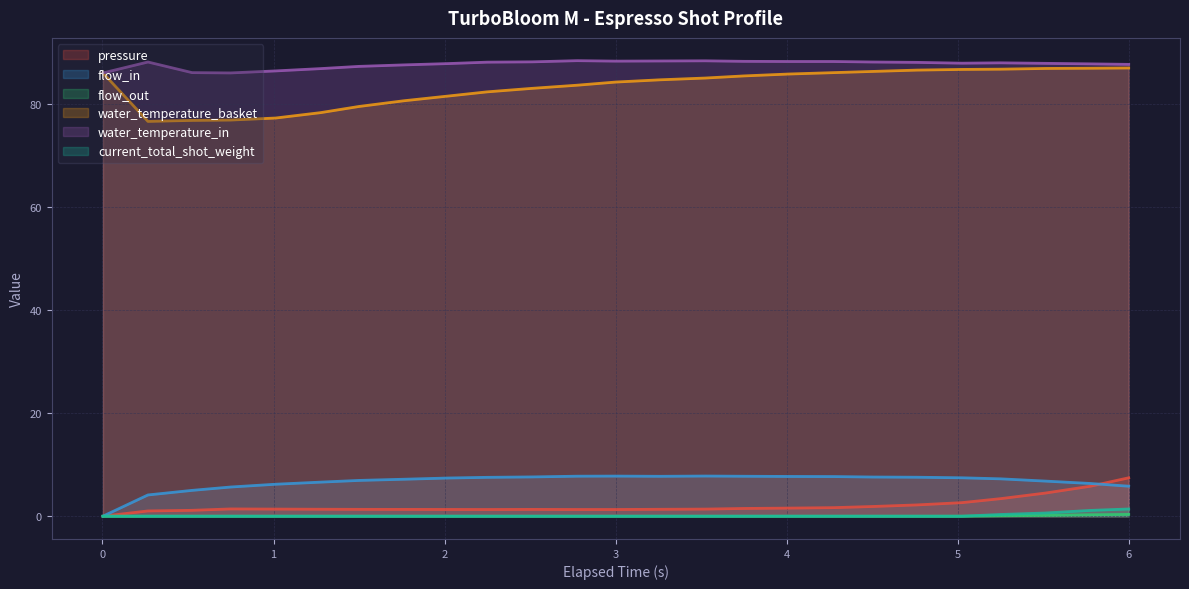

True or false: water_temperature_basket and current_total_shot_weight intersect in this chart.

False